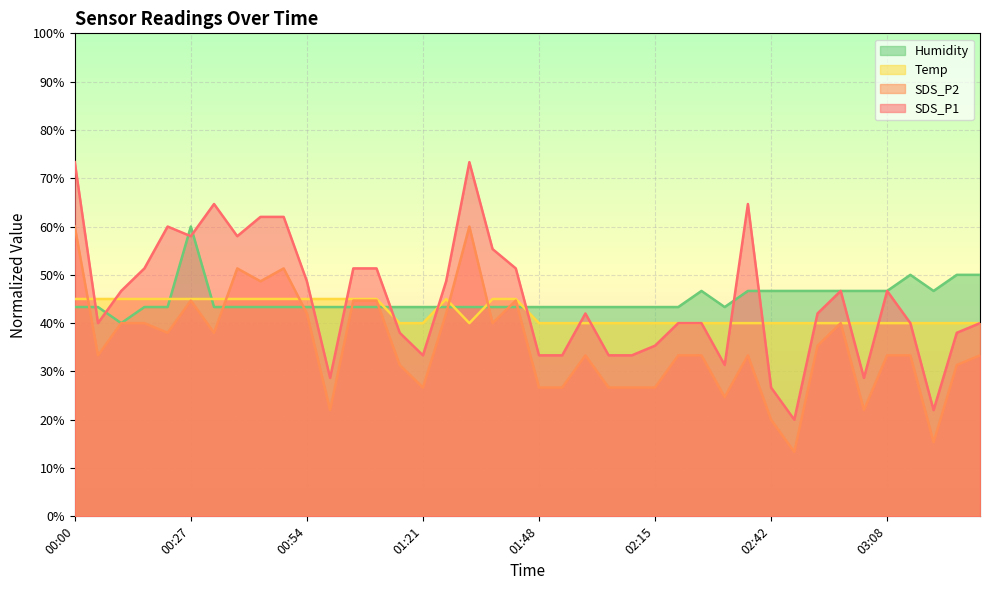

Where is the first local minimum for SDS_P2?

00:05